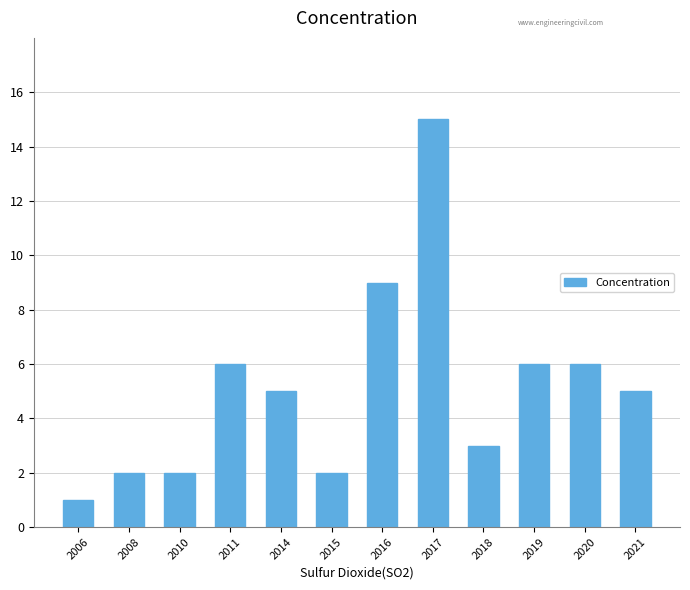

What is the value of the 12th bar from the left?

5